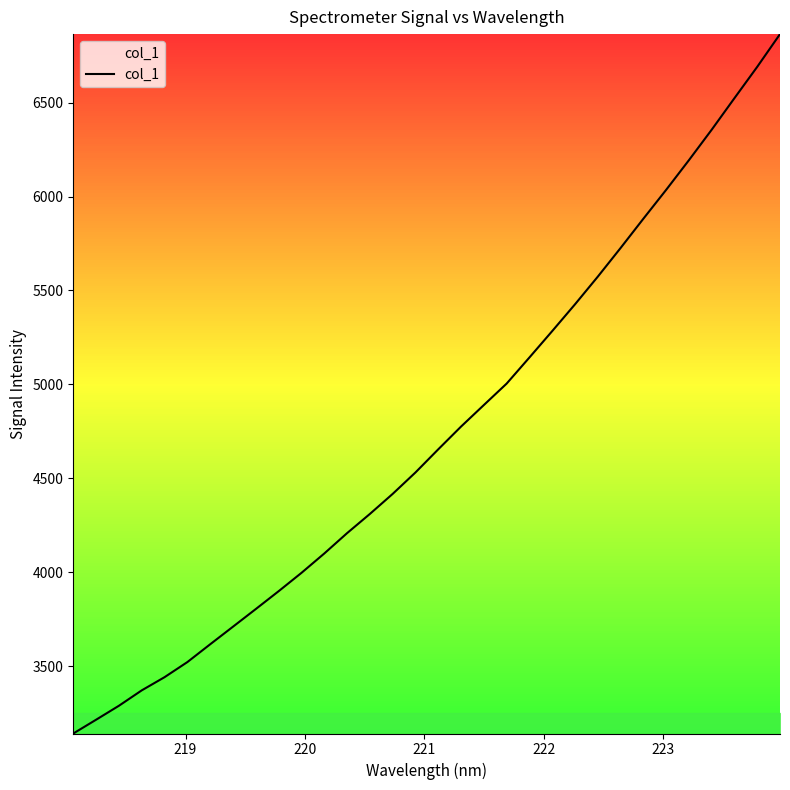

Does the chart display data point markers on the line(s)?

No